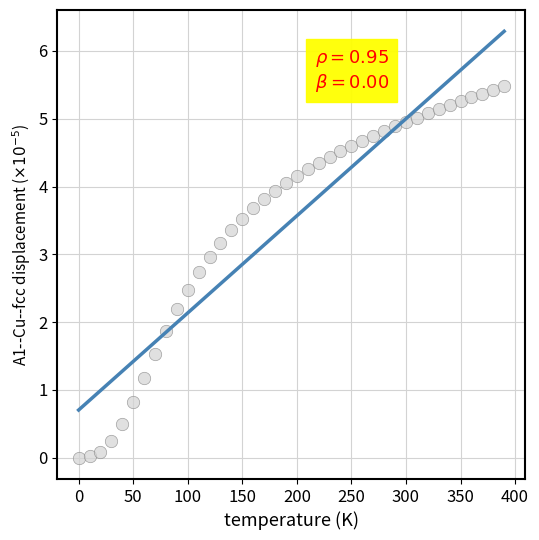

What is the range of Y values (max minus min)?

5.5